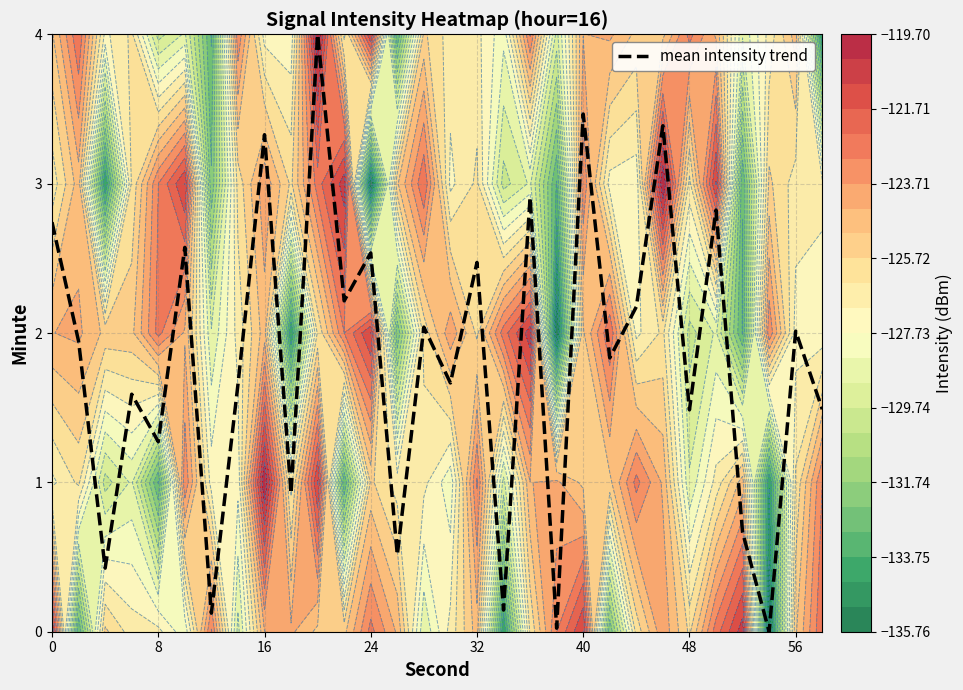

Reading left to right, list all the values displayed in this chart.

2.7	1.9	0.4	1.6	1.3	2.6	0.1	1.7	3.3	0.9	4.0	2.2	2.5	0.5	2.0	1.7	2.5	0.1	2.9	0.0	3.5	1.8	2.2	3.4	1.5	2.8	0.7	0.0	2.0	1.5